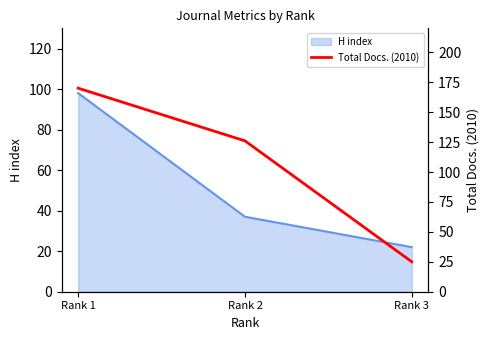

List the labels in order of value, smallest first.

Rank 3, Rank 2, Rank 1